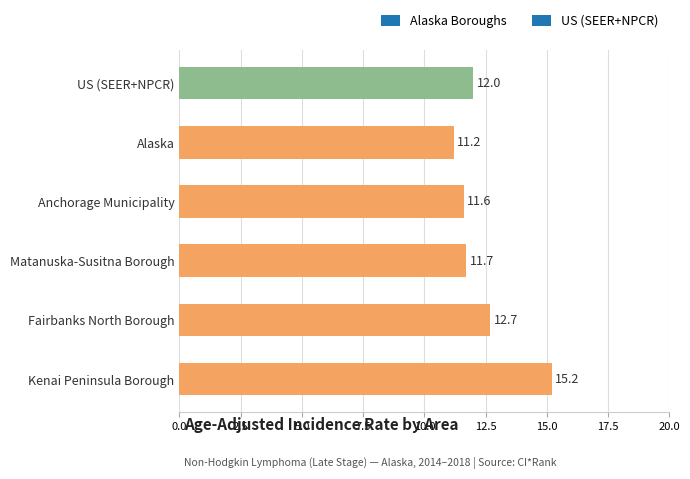

Between Alaska and US (SEER+NPCR), which is larger?

US (SEER+NPCR)